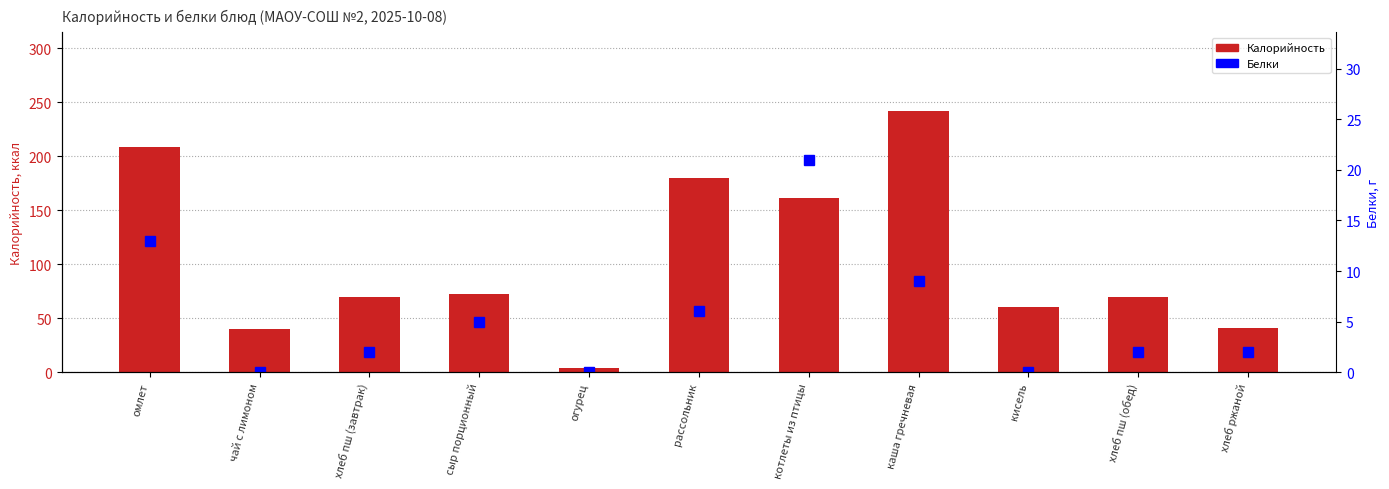

List the series in order of their peak value, highest first.

Калорийность, Белки